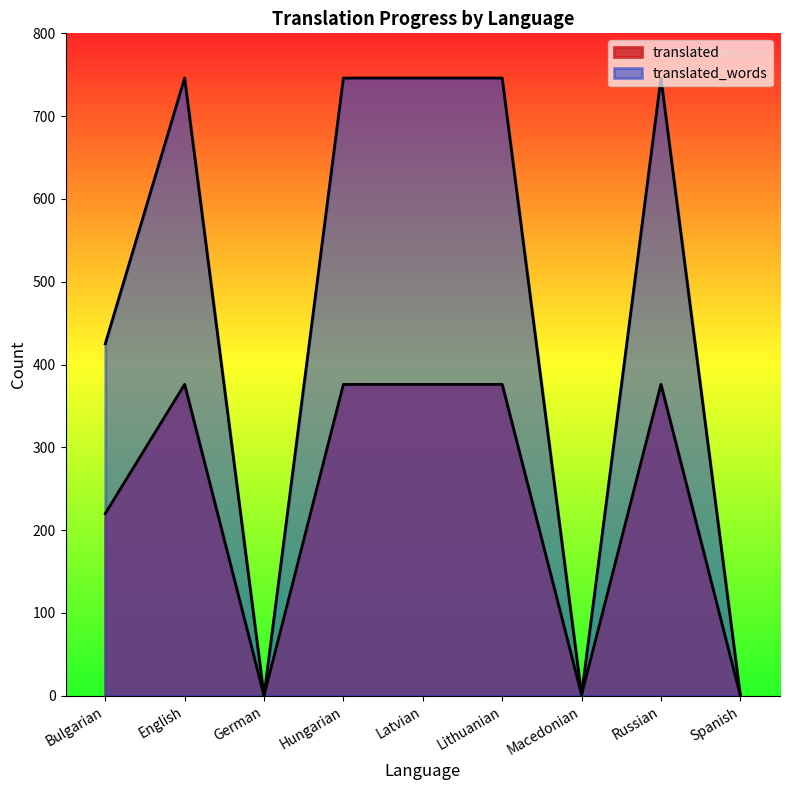

At which category does translated reach its first local peak?

English